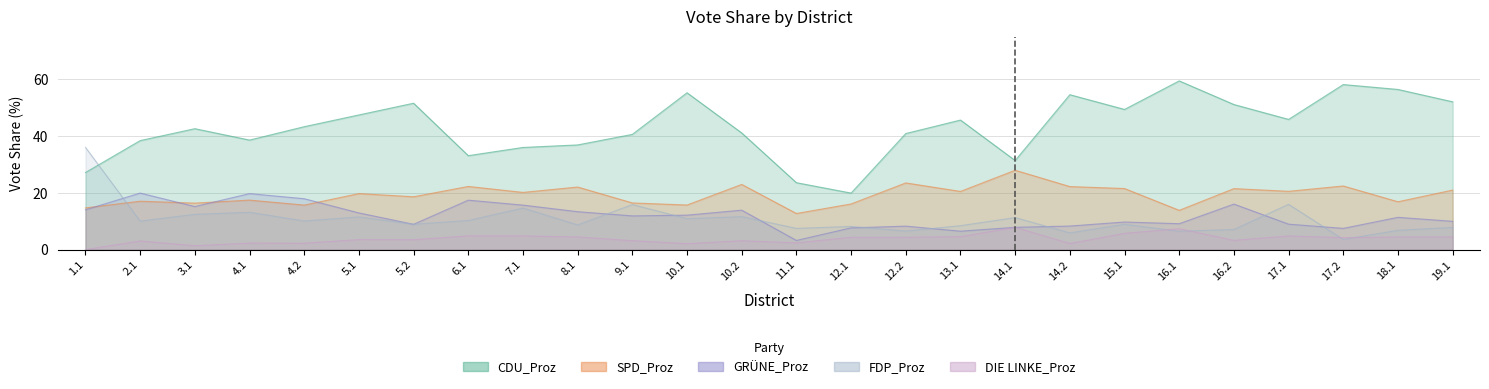

What is the label of the 3rd point from the right?

17.2